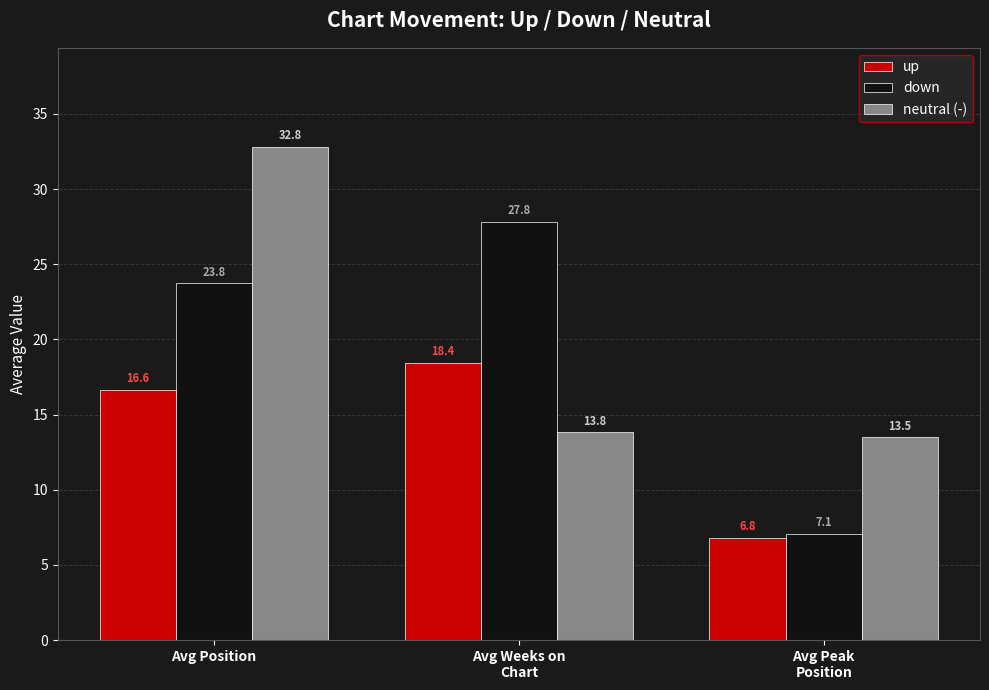

What are all the series names shown in the legend?

up, down, neutral (-)